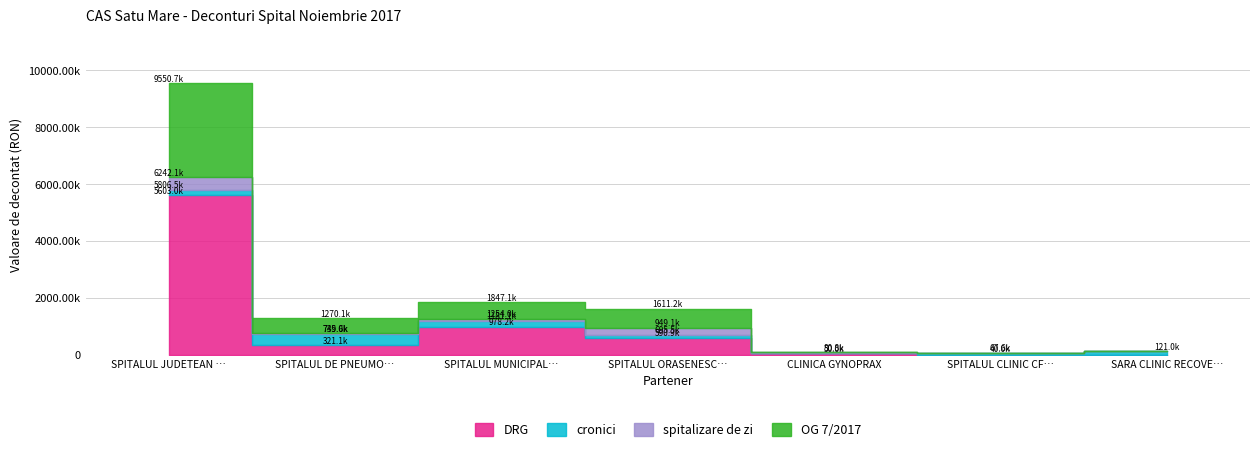

Reading left to right, extract all data points from this chart.

DRG: 5602973.4	321056.7	978183.5	590915.7	50049.8	0.0	0.0
cronici: 203489.9	413899.6	202903.3	104590.4	0.0	39988.5	121043.6
spitalizare de zi: 435617.2	14674.4	72874.9	253621.7	30783.3	0.0	0.0
OG 7/2017: 3308613.0	520436.7	593130.0	662105.0	0.0	27606.0	0.0